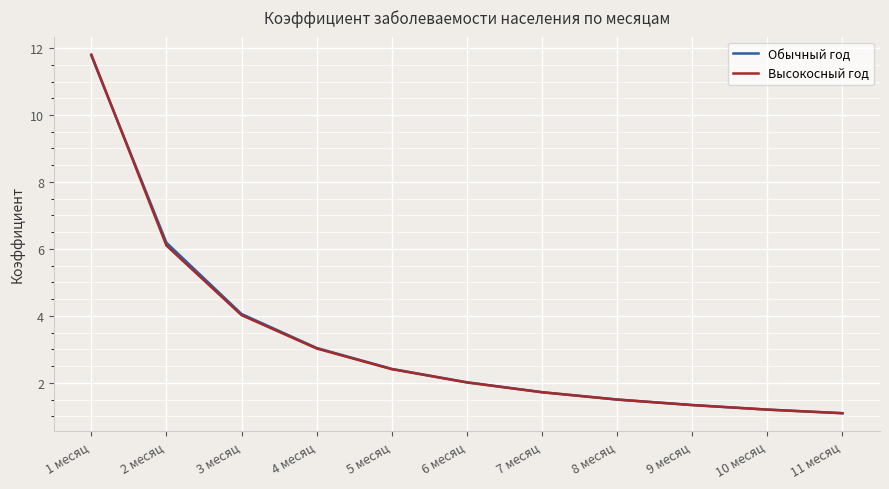

Reading left to right, list all the values displayed in this chart.

Обычный год: 1 месяц=11.8	2 месяц=6.2	3 месяц=4.1	4 месяц=3.0	5 месяц=2.4	6 месяц=2.0	7 месяц=1.7	8 месяц=1.5	9 месяц=1.3	10 месяц=1.2	11 месяц=1.1
Высокосный год: 1 месяц=11.8	2 месяц=6.1	3 месяц=4.0	4 месяц=3.0	5 месяц=2.4	6 месяц=2.0	7 месяц=1.7	8 месяц=1.5	9 месяц=1.3	10 месяц=1.2	11 месяц=1.1